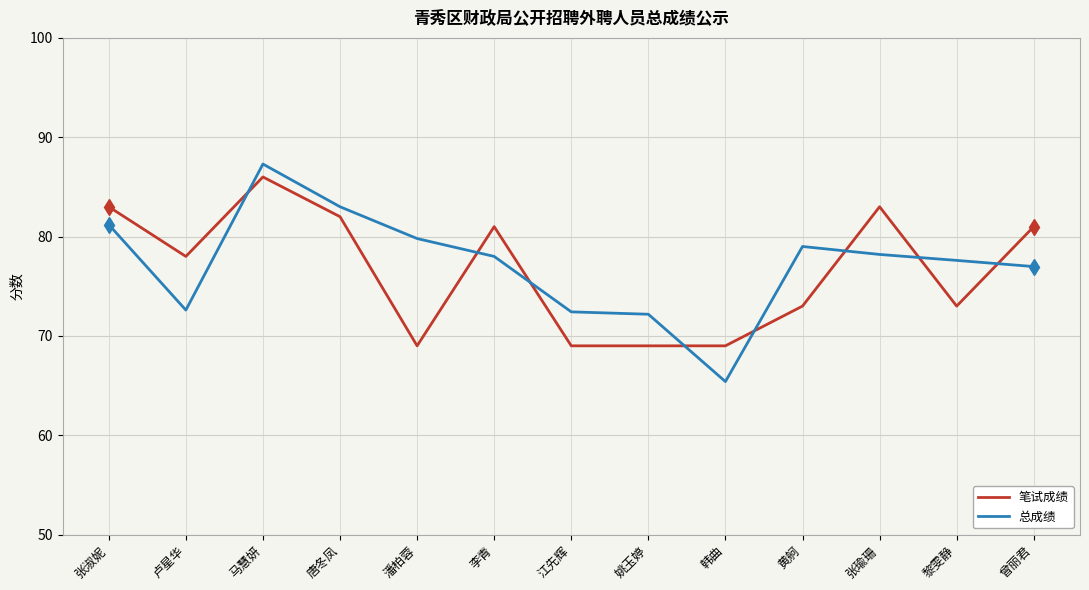

True or false: 笔试成绩 and 总成绩 cross at least once.

True